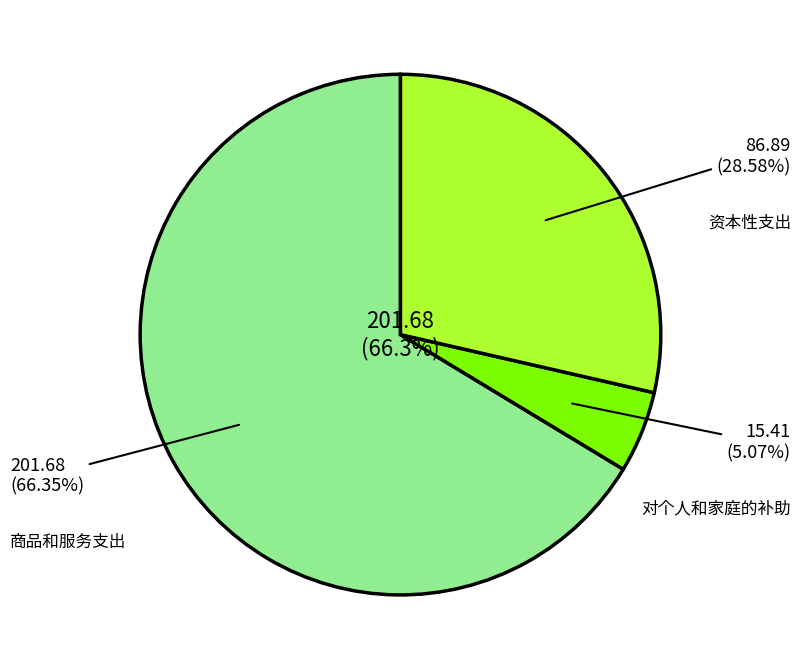

Is it true that 商品和服务支出 is 80% of the pie?

False